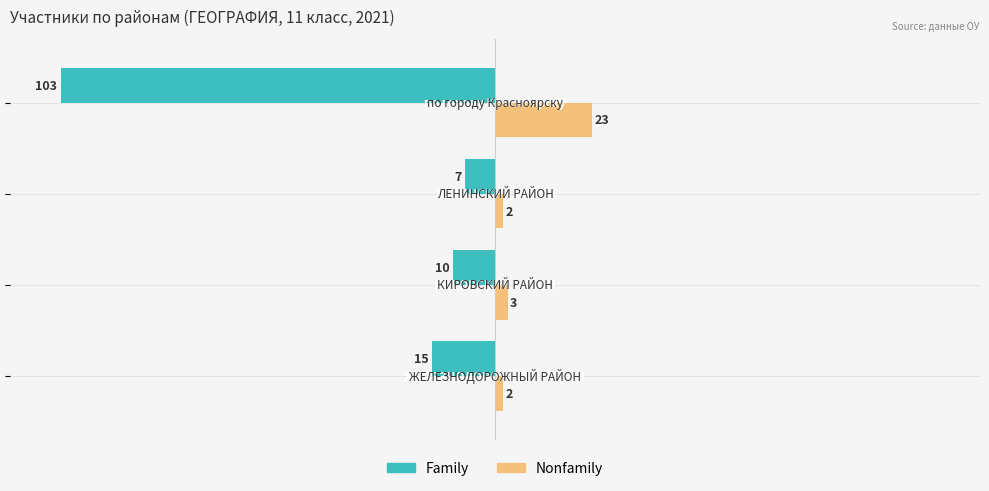

Which series has the largest range (max minus min)?

Family